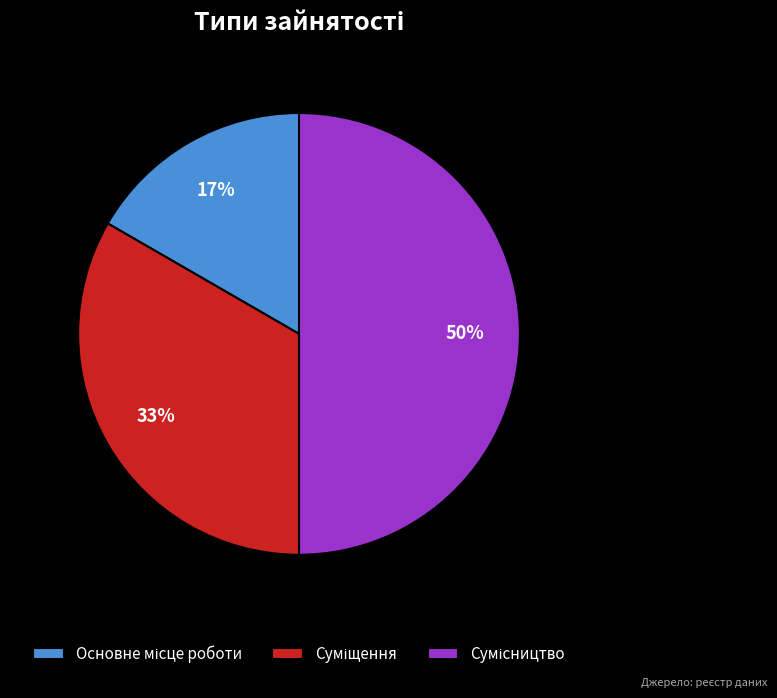

To the nearest percent, what is the difference between the largest and smallest slice percentages?

33%